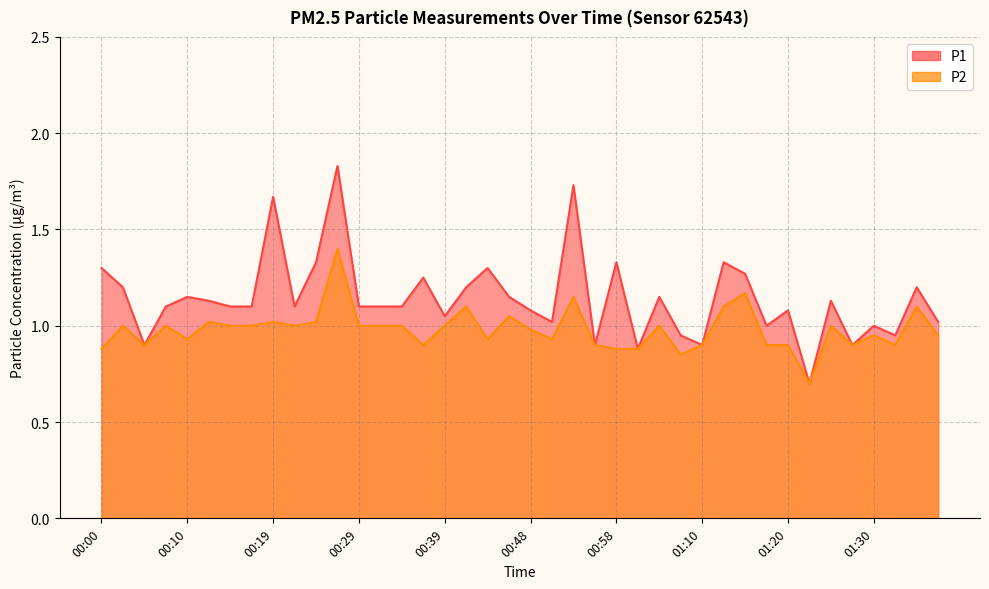

Does the chart have visible grid lines?

Yes